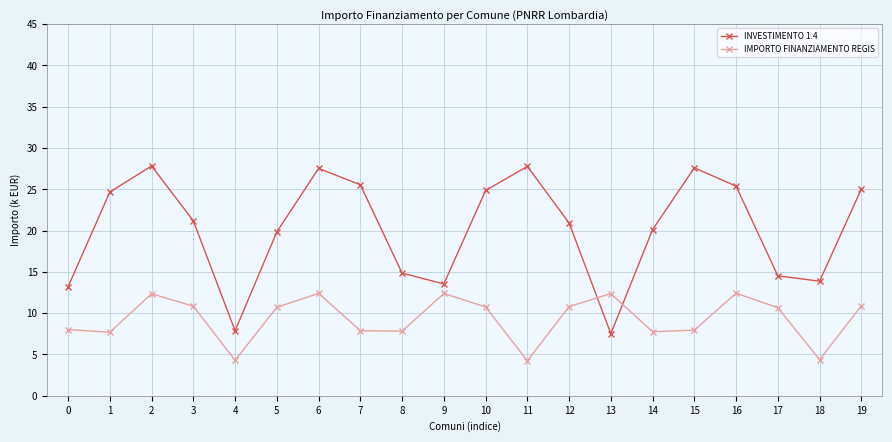

How many intersections are there between INVESTIMENTO 1.4 and IMPORTO FINANZIAMENTO REGIS?

2